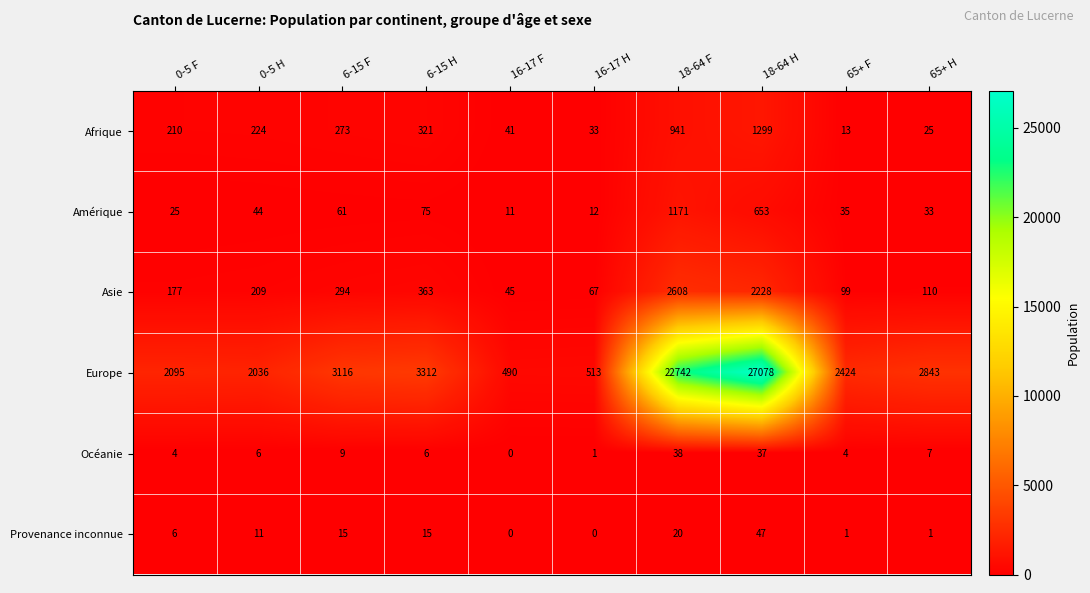

What is the difference between the second highest and minimum values in the Provenance inconnue series?

20